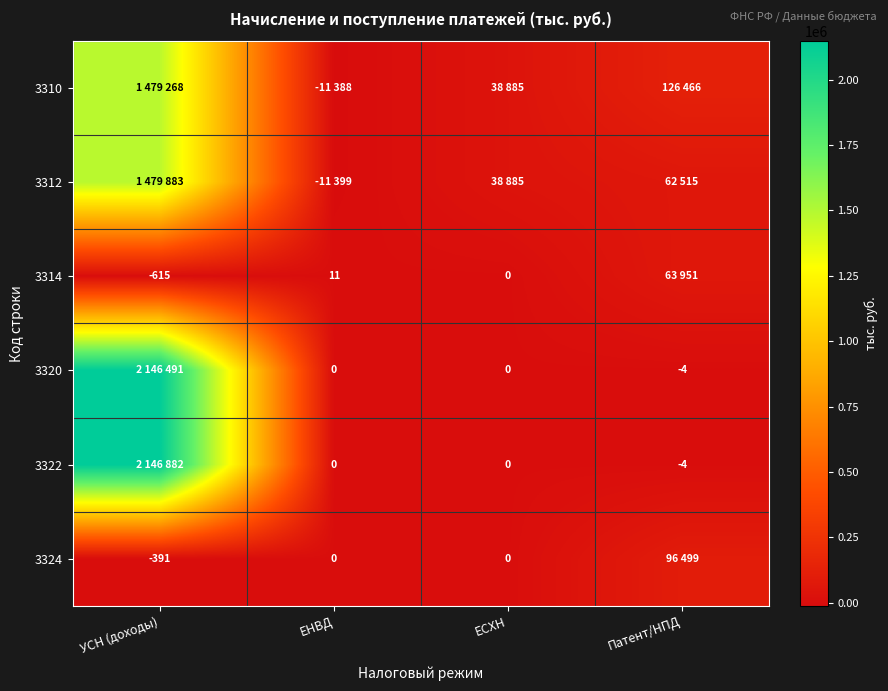

Which category has the highest value in the 3324 series?

Патент/НПД